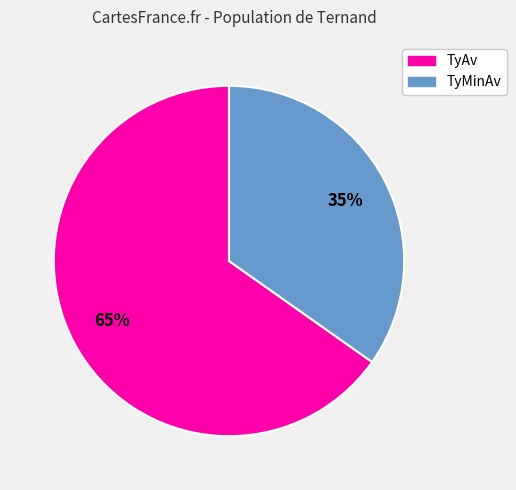

What percentage is the TyAv slice, to the nearest percent?

65%